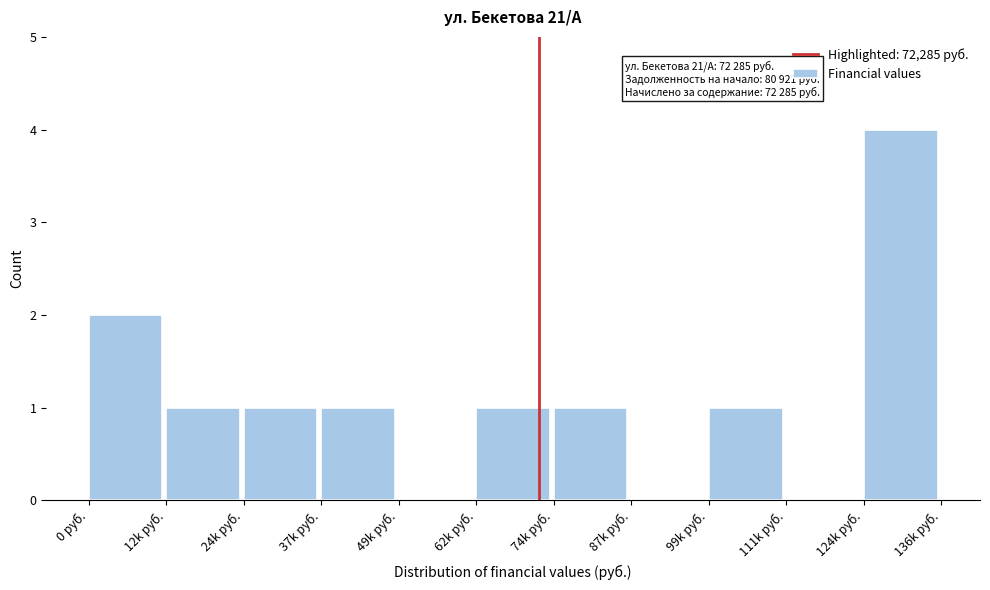

Reading left to right, extract all data points from this chart.

0 руб.=2	12k руб.=1	24k руб.=1	37k руб.=1	49k руб.=0	62k руб.=1	74k руб.=1	87k руб.=0	99k руб.=1	111k руб.=0	124k руб.=4